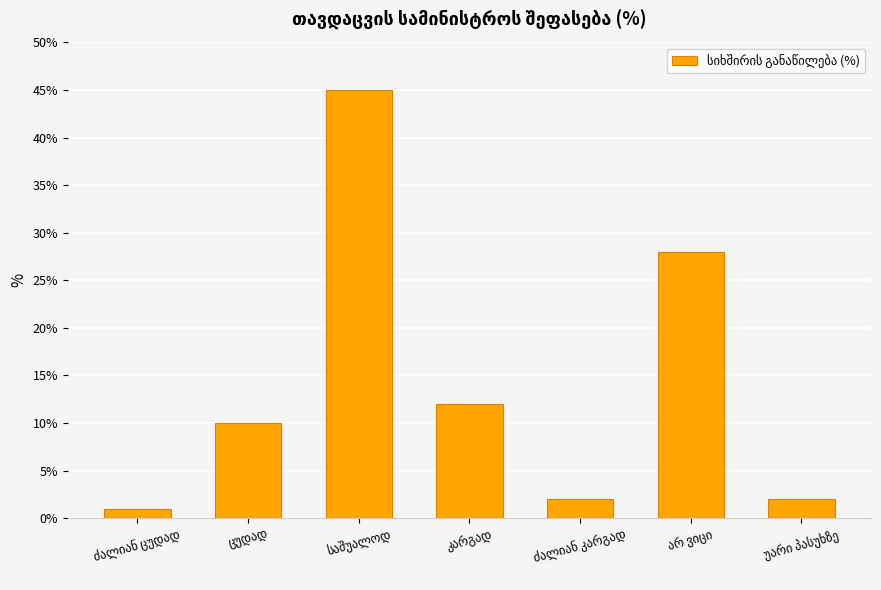

Reading left to right, list all the values displayed in this chart.

1	10	45	12	2	28	2